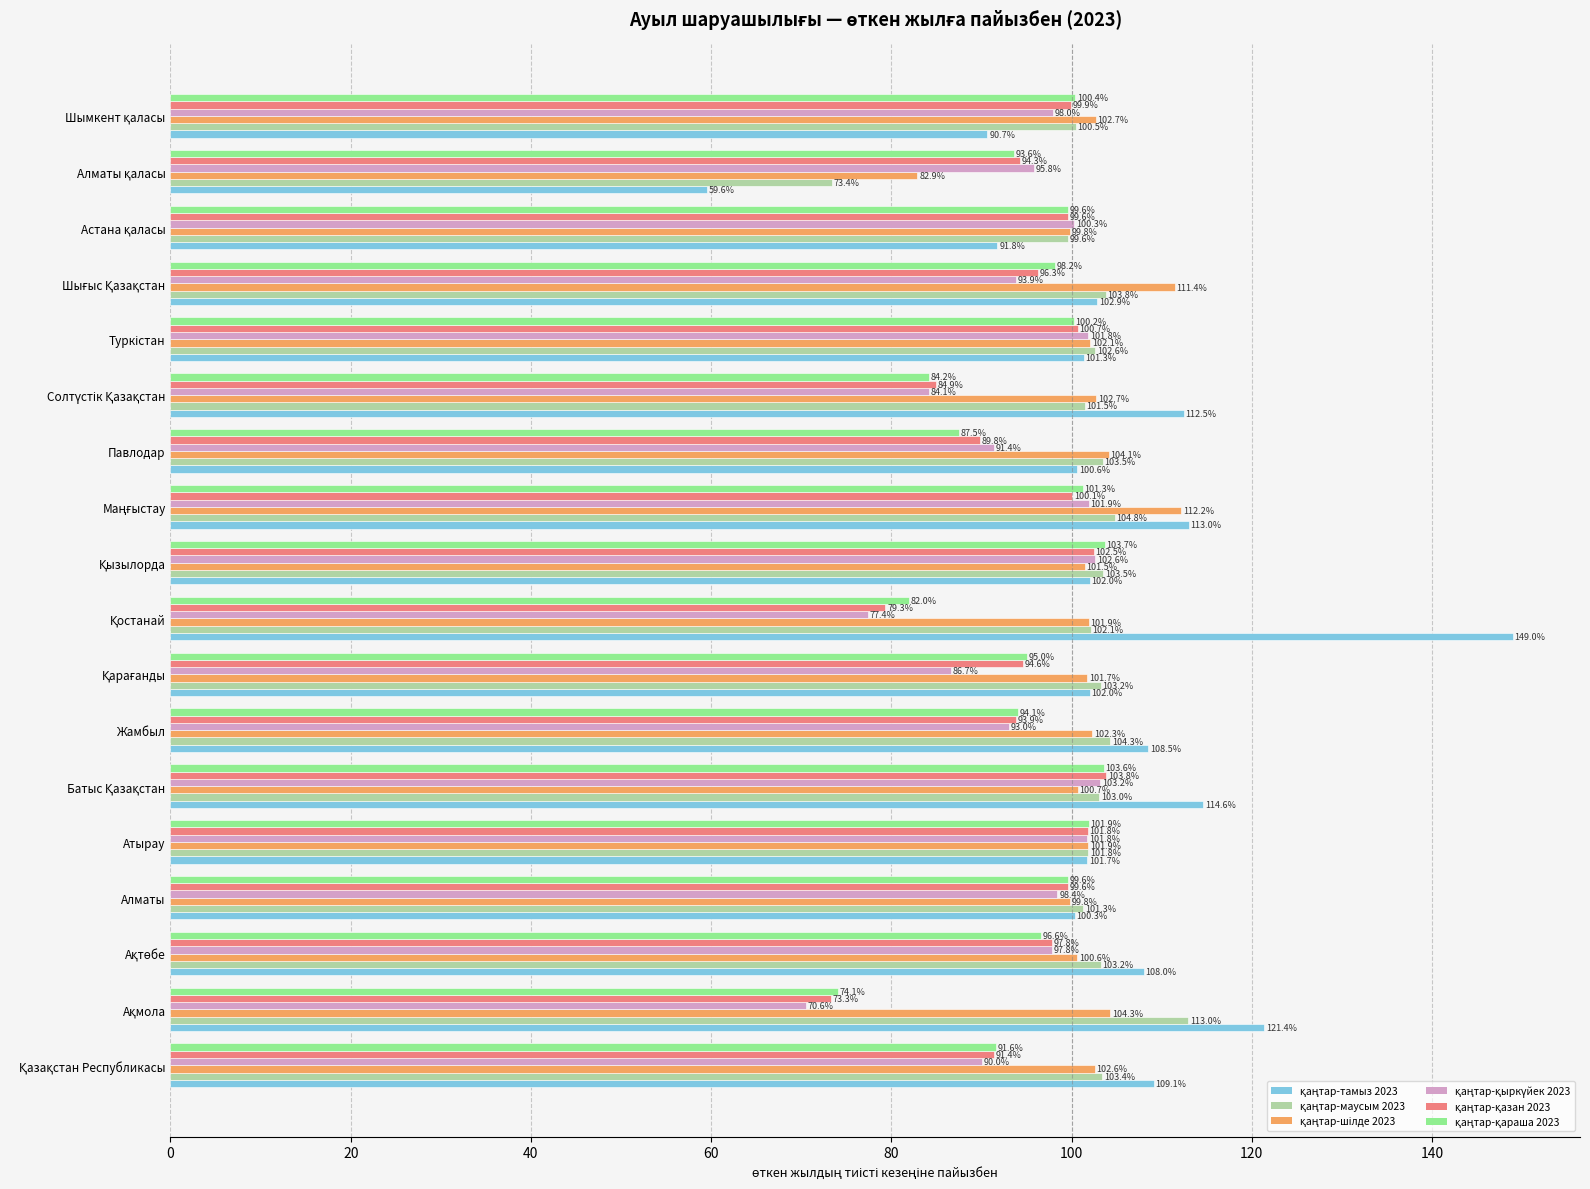

What is the greatest value displayed?

149.0